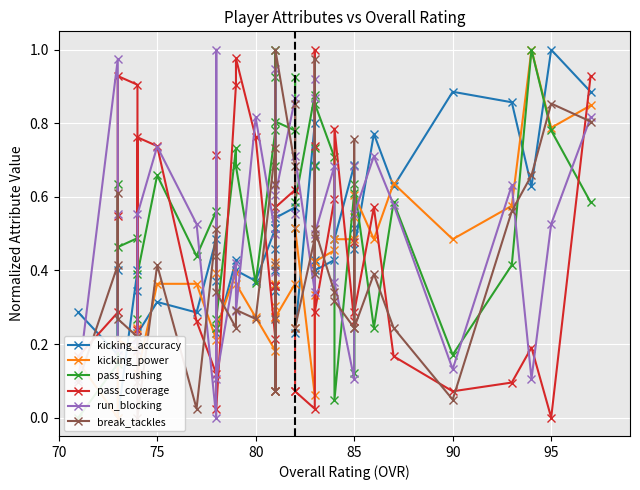

What is the sum of all run_blocking values?

20.9